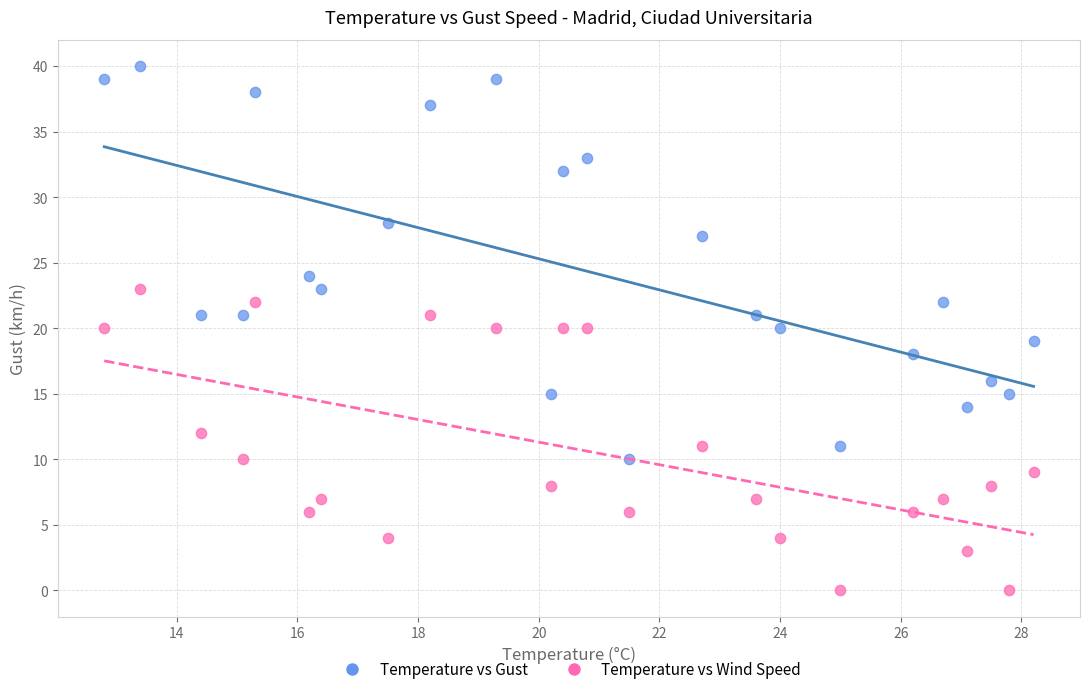

What are all the series names shown in the legend?

Temperature vs Gust, Temperature vs Wind Speed